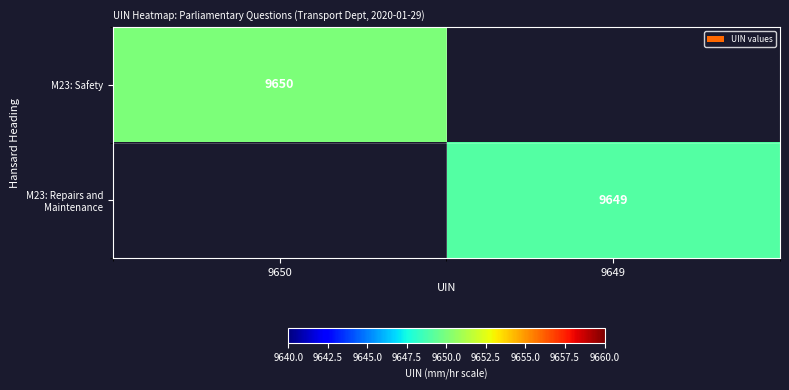

Is it true that M23: Safety equals 15757 at 9650?

False